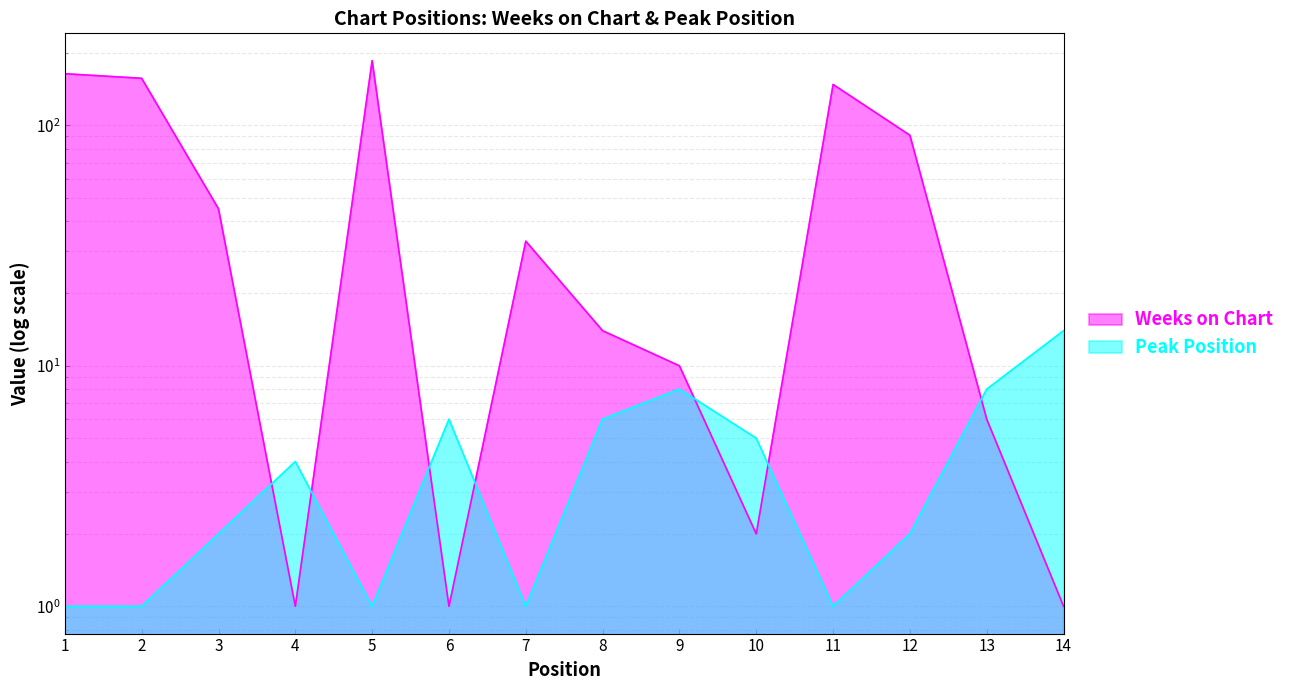

At which category is the sum across all series the highest?

5